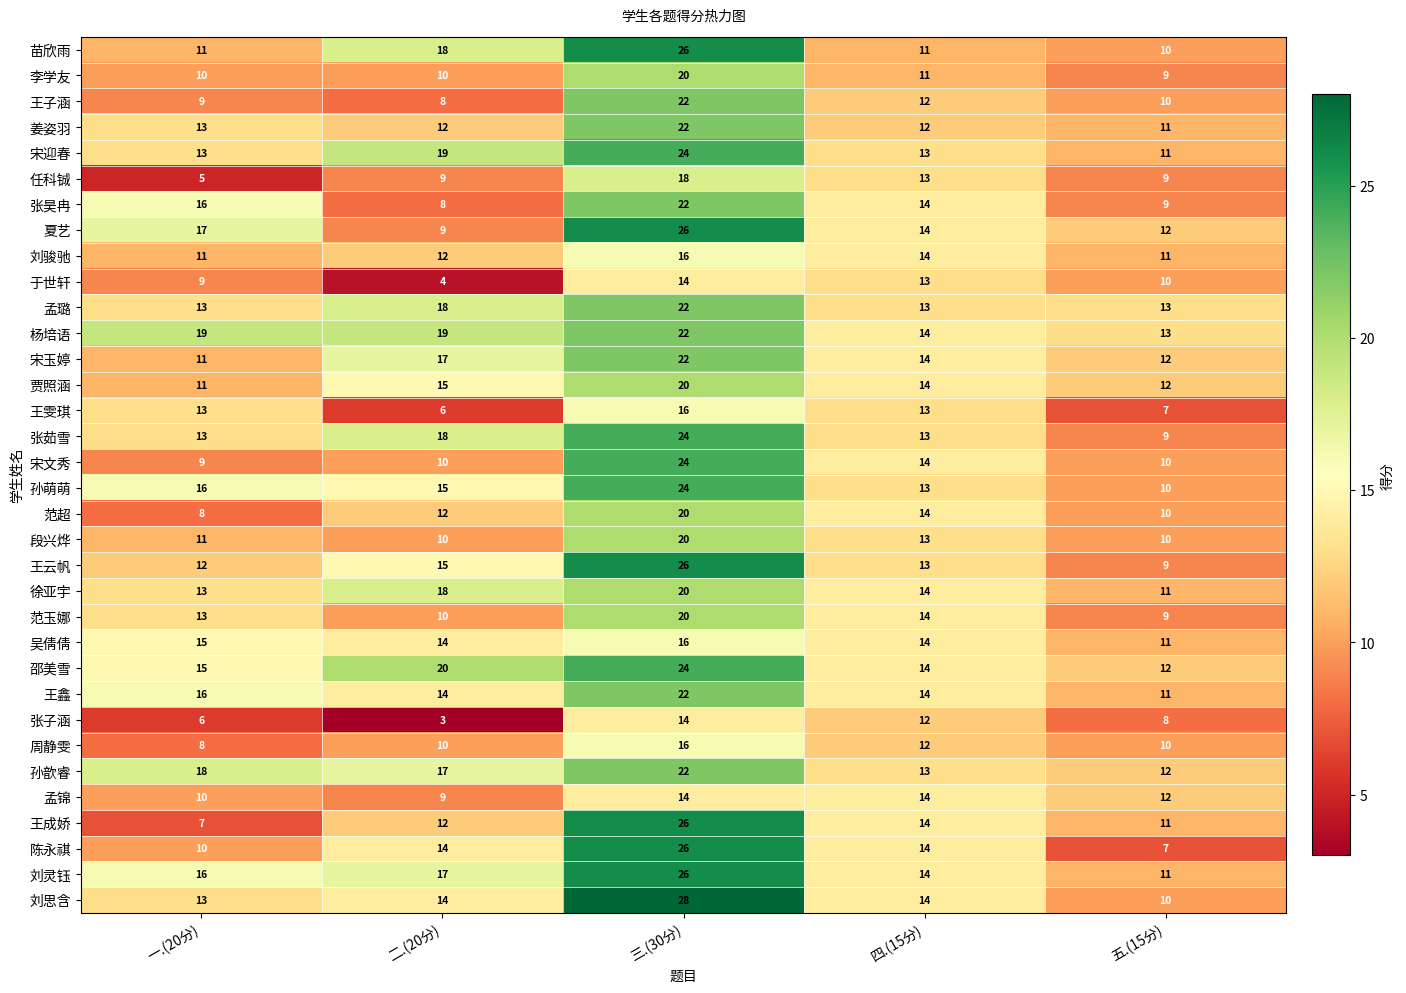

What is the sum of all 宋玉婷 values?

76